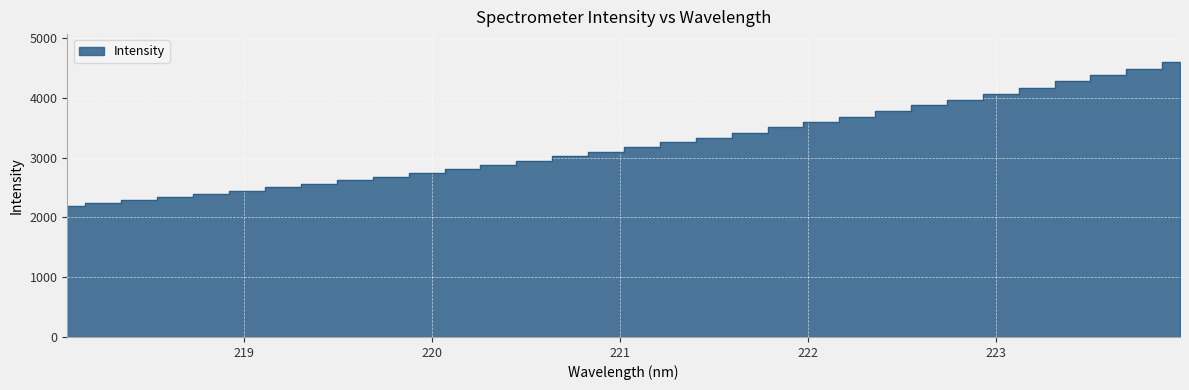

What is the value of the 30th point from the left?

4380.8